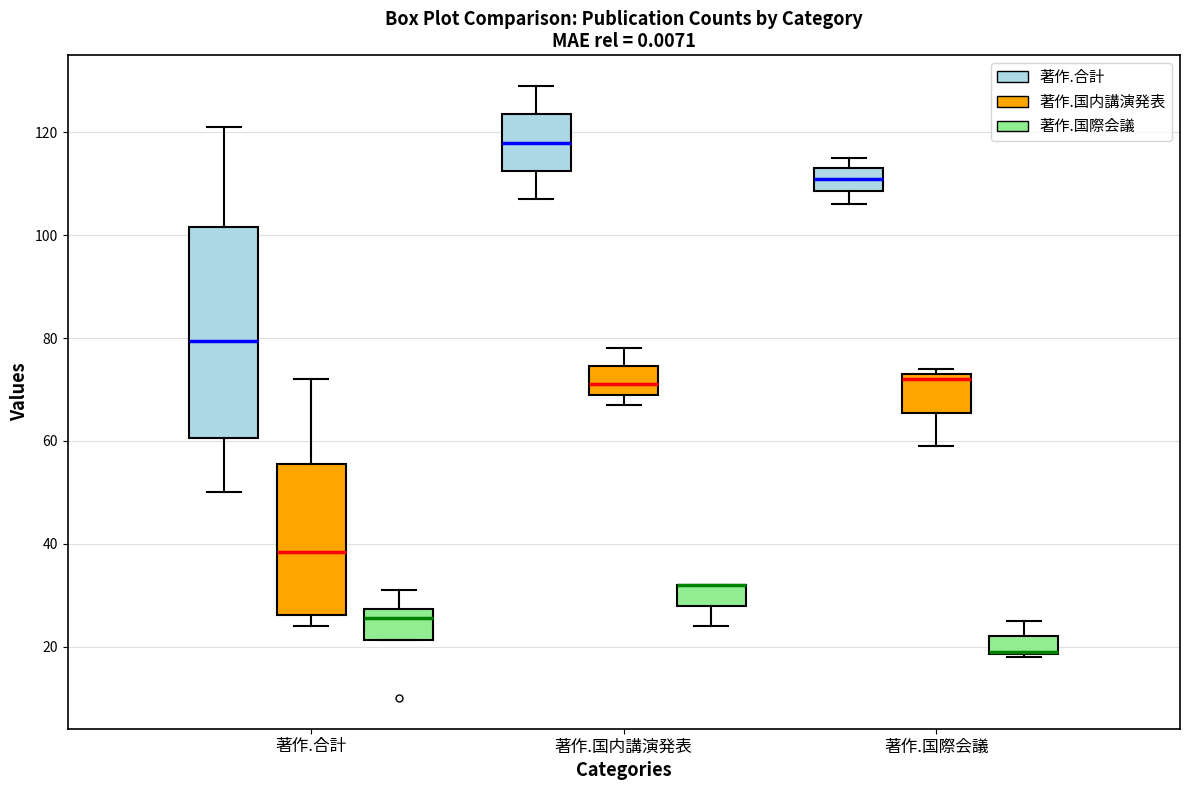

Reading left to right, transcribe this box plot: for each box, give where its median line is, the range the box spans, and where its two whiskers end, as read against the y-axis. The values are not printed on the chart, so give them approximately, as read against the axis.

著作.合計 (著作.合計): median 80, box 60 to 102, whiskers 50 to 122
著作.合計 (著作.国内講演発表): median 38, box 26 to 56, whiskers 24 to 72
著作.合計 (著作.国際会議): median 26, box 22 to 28, whiskers 22 to 32
著作.国内講演発表 (著作.合計): median 118, box 112 to 124, whiskers 108 to 130
著作.国内講演発表 (著作.国内講演発表): median 72, box 70 to 74, whiskers 68 to 78
著作.国内講演発表 (著作.国際会議): median 32 (drawn on the box's upper edge), box 28 to 32, whiskers 24 to 32
著作.国際会議 (著作.合計): median 112, box 108 to 114, whiskers 106 to 116
著作.国際会議 (著作.国内講演発表): median 72, box 66 to 74, whiskers 60 to 74 (just above the box's upper edge)
著作.国際会議 (著作.国際会議): median 20 (drawn on the box's lower edge), box 18 to 22, whiskers 18 to 26